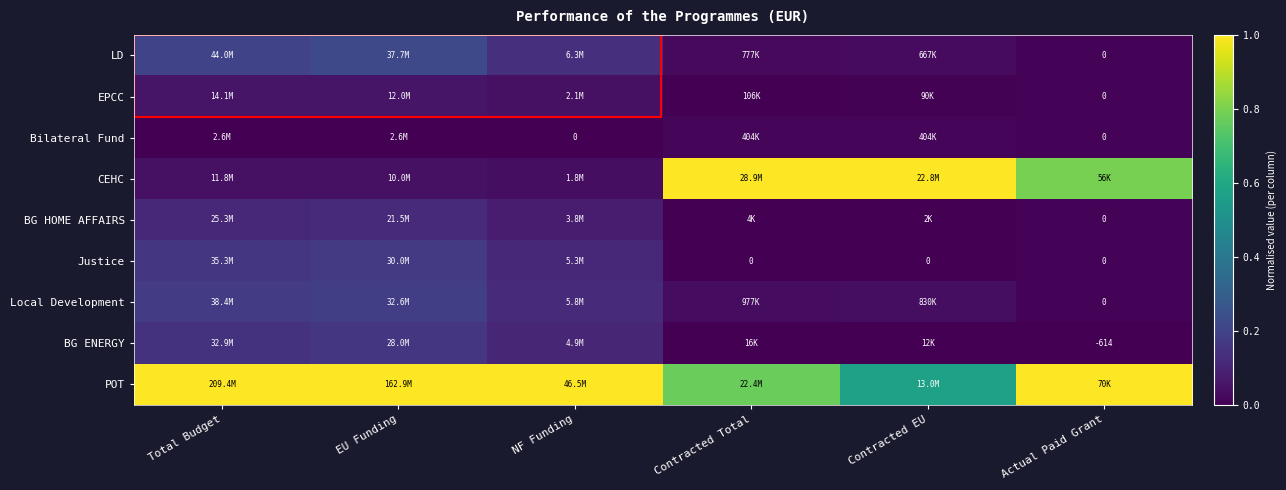

What is the average value of the Local Development series?

0.1